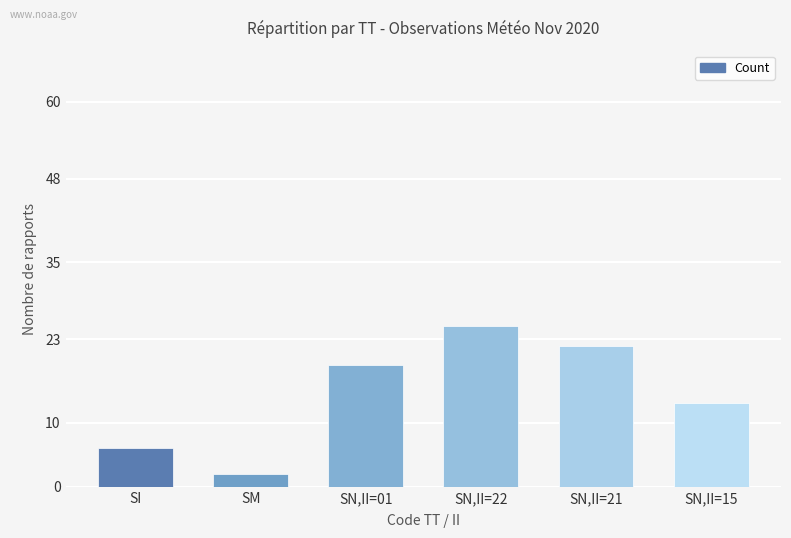

What position from the left is SI?

1